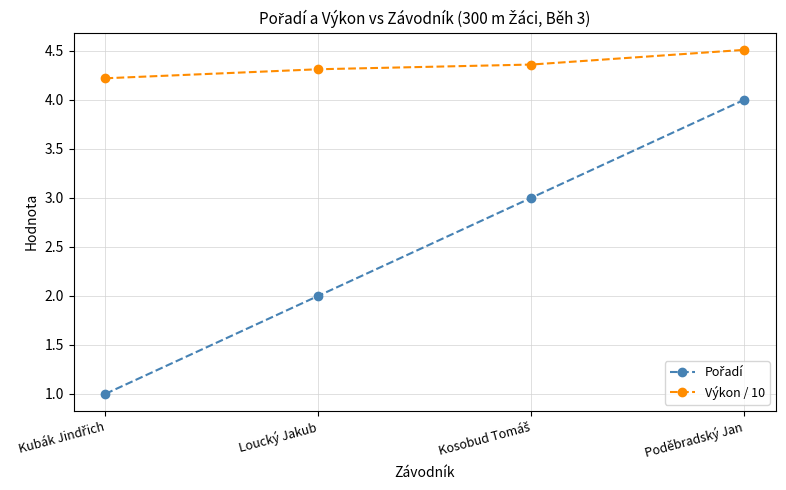

What is the label of the 2nd point from the left?

Loucký Jakub